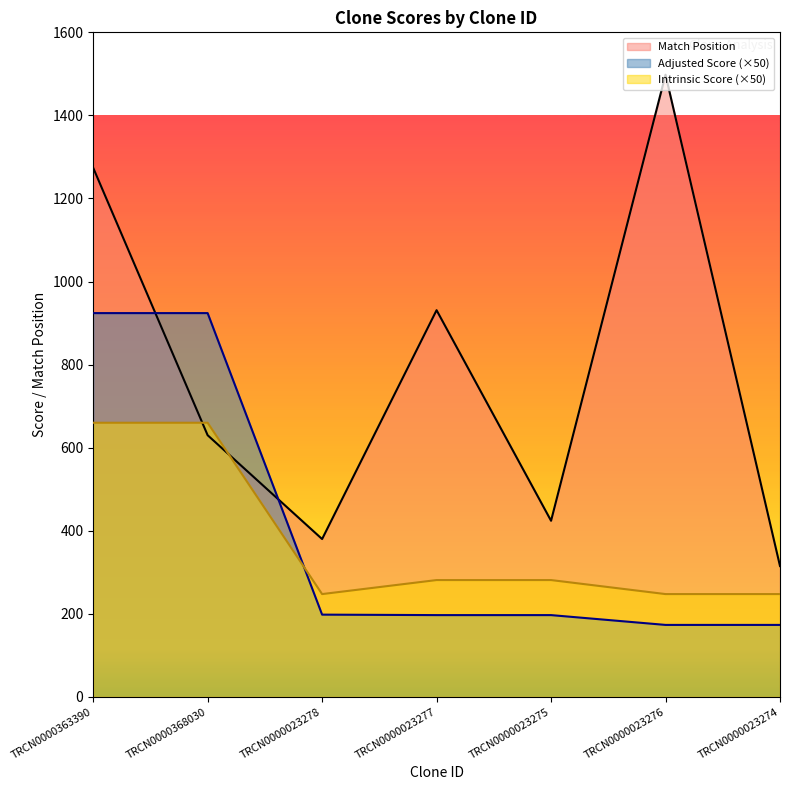

What is the difference between the highest and lowest values at TRCN0000023278?

182.0